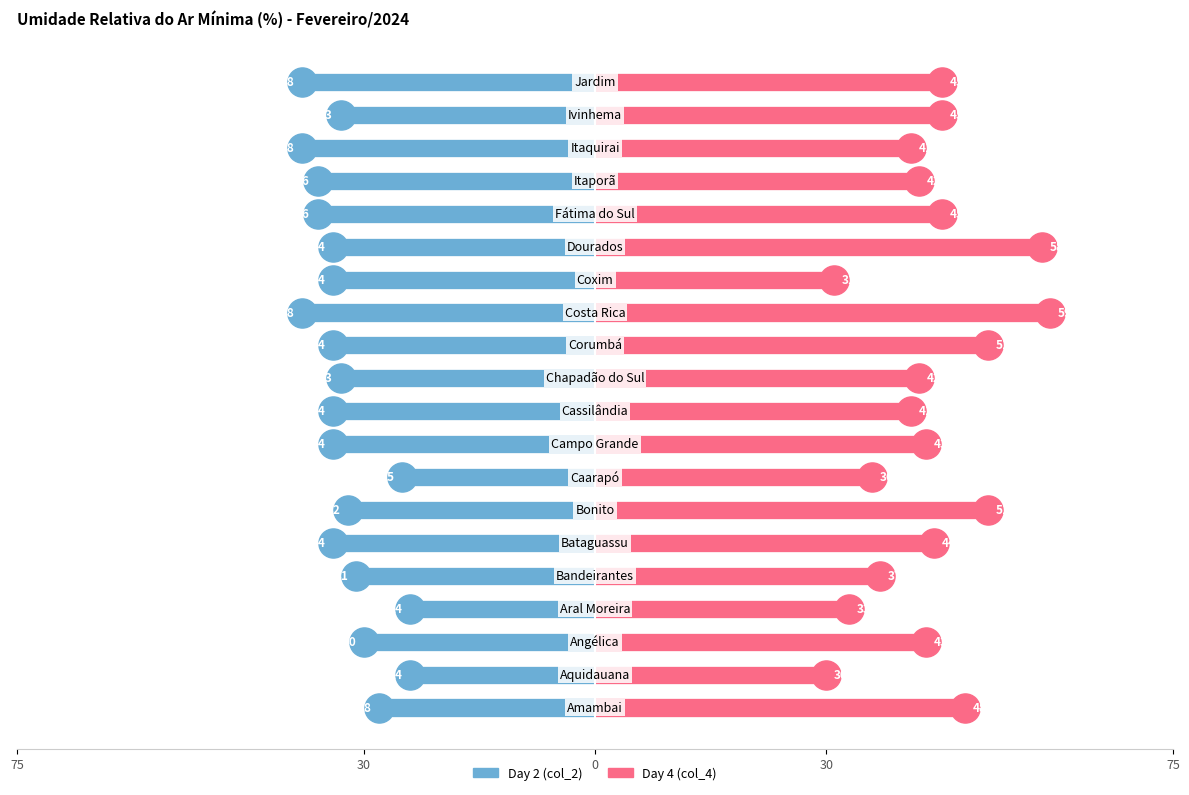

What are all the series names shown in the legend?

Day 2, Day 4